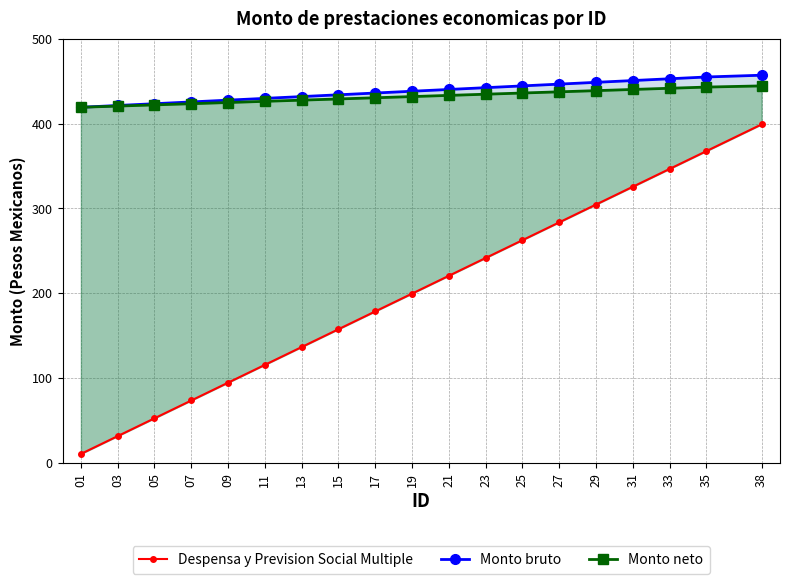

Reading right to left, what are all the values shown in this chart?

Despensa y Prevision Social Multiple: 38=399.0	35=367.5	33=346.5	31=325.5	29=304.5	27=283.5	25=262.5	23=241.5	21=220.5	19=199.5	17=178.5	15=157.5	13=136.5	11=115.5	09=94.5	07=73.5	05=52.5	03=31.5	01=10.5
Monto bruto: 38=457.0	35=454.9	33=452.8	31=450.7	29=448.6	27=446.5	25=444.4	23=442.3	21=440.2	19=438.1	17=436.0	15=433.9	13=431.8	11=429.7	09=427.6	07=425.5	05=423.4	03=421.3	01=419.2
Monto neto: 38=444.4	35=443.0	33=441.6	31=440.2	29=438.8	27=437.4	25=436.0	23=434.6	21=433.2	19=431.8	17=430.4	15=429.0	13=427.6	11=426.2	09=424.8	07=423.4	05=422.0	03=420.6	01=419.2